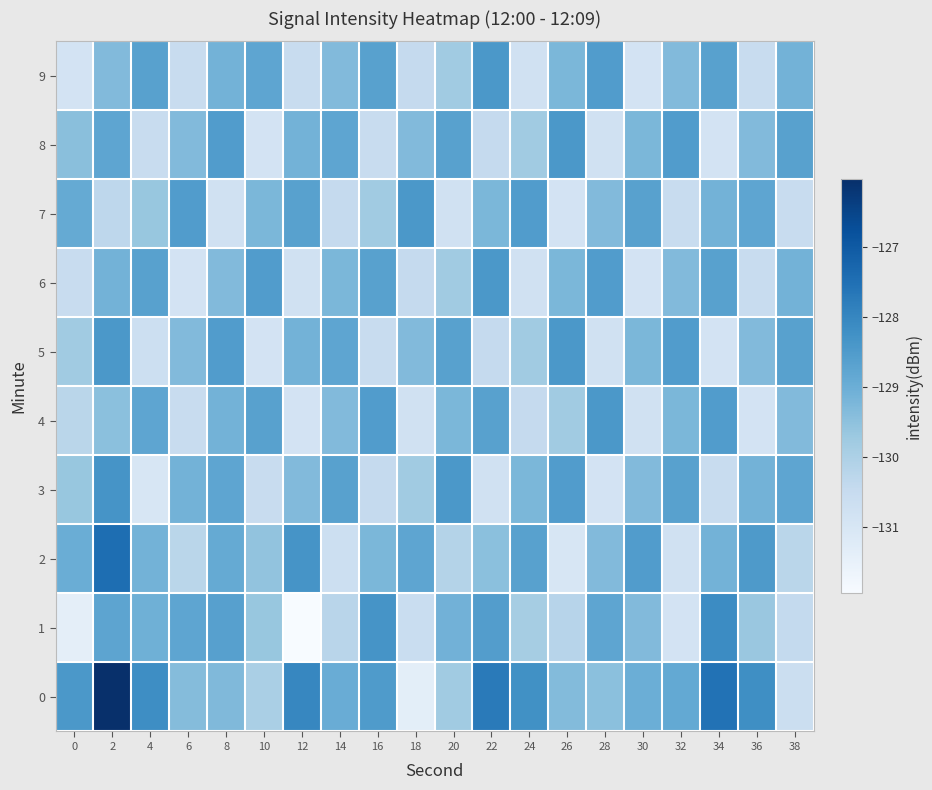

What is the difference between the highest and lowest values at 18?

2.9